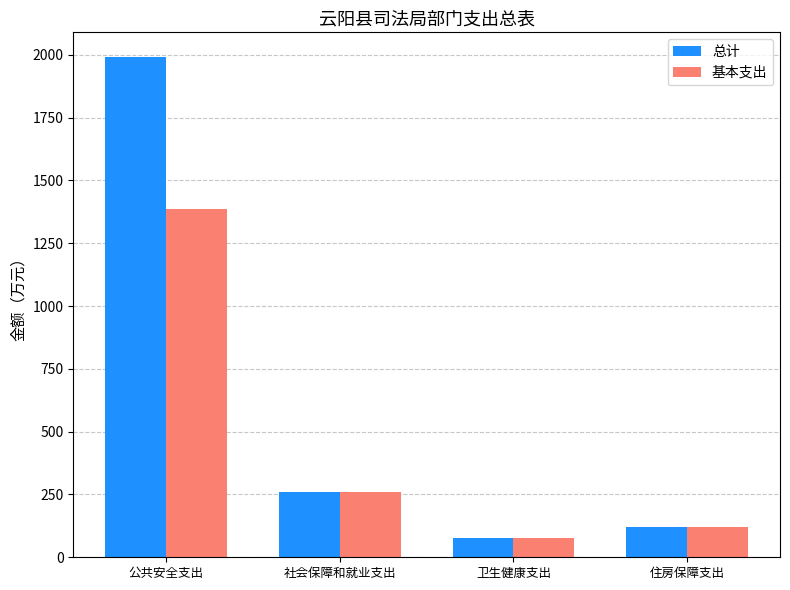

How many series are shown in this chart?

2